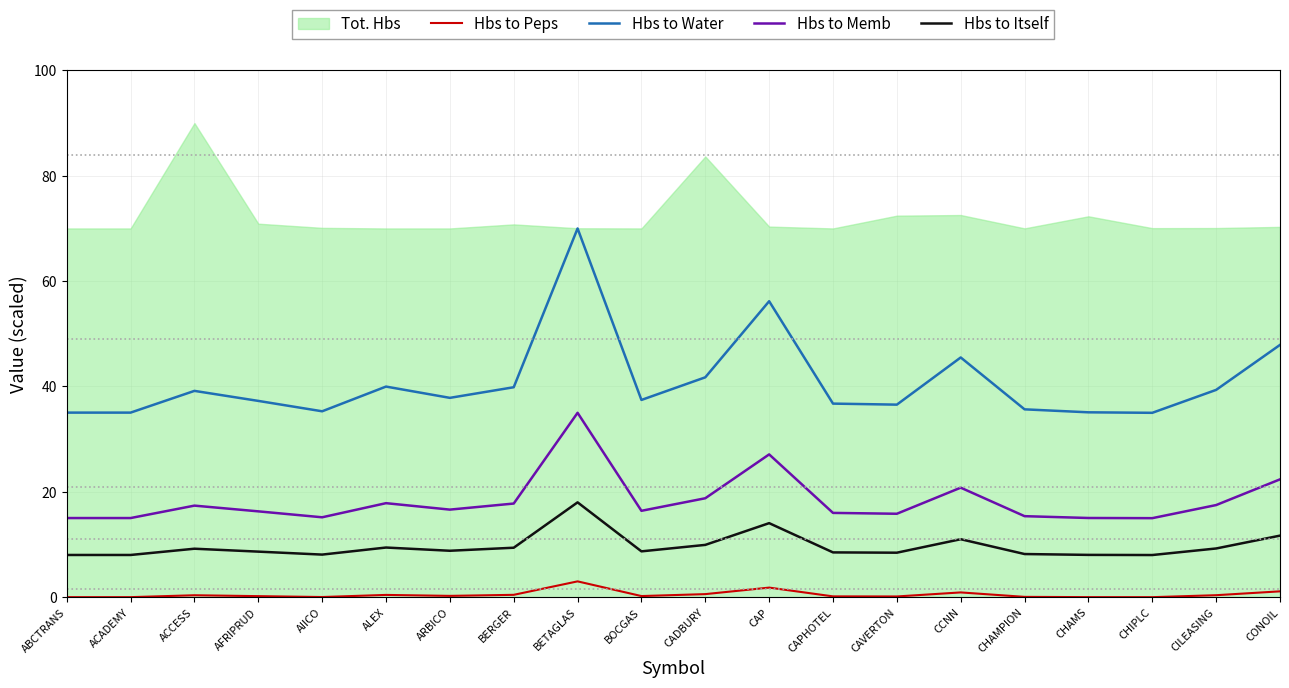

What is the sum of all Hbs to Water values?

816.6